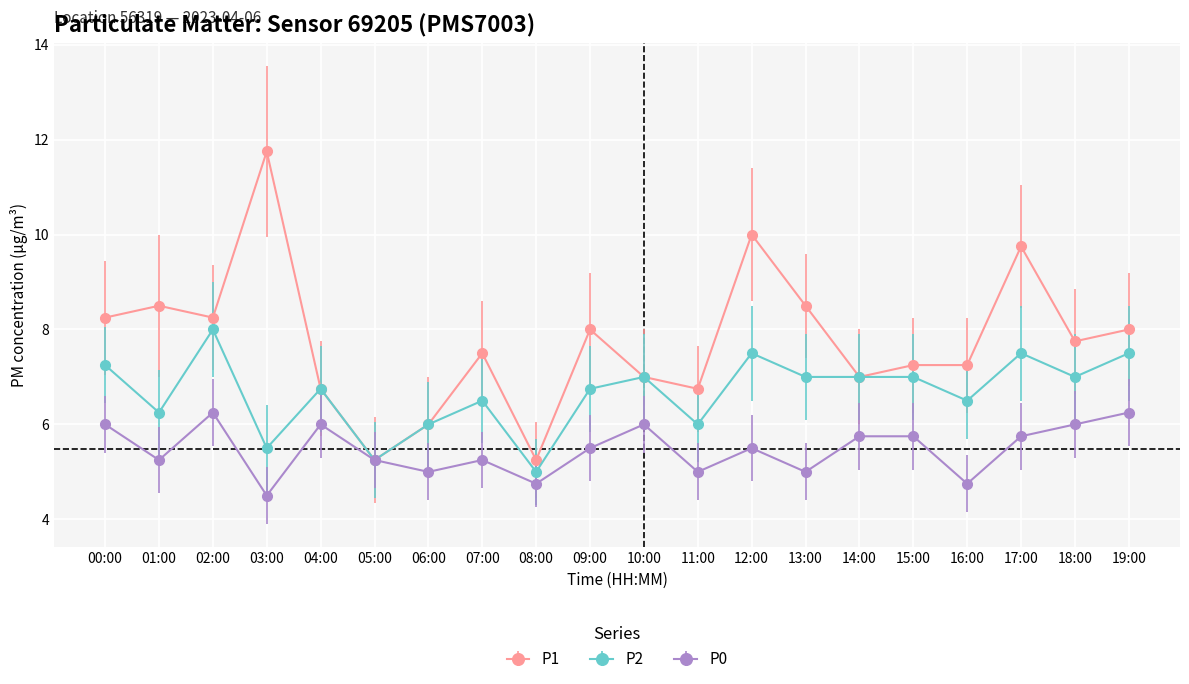

Is it true that P2 equals 9.6 at 06:00?

False